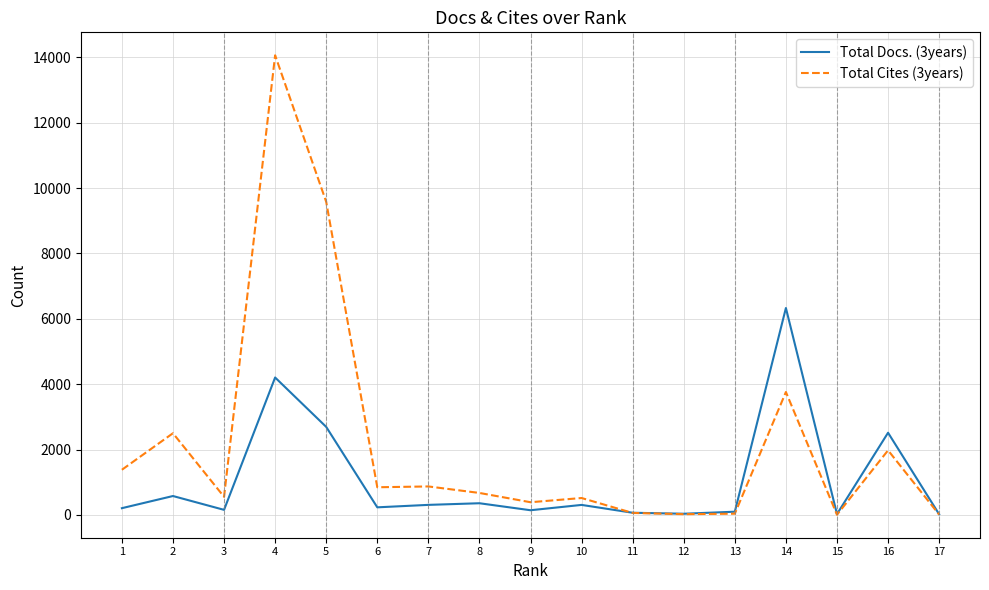

True or false: Total Docs. (3years) has more than 0 interior local peaks.

True